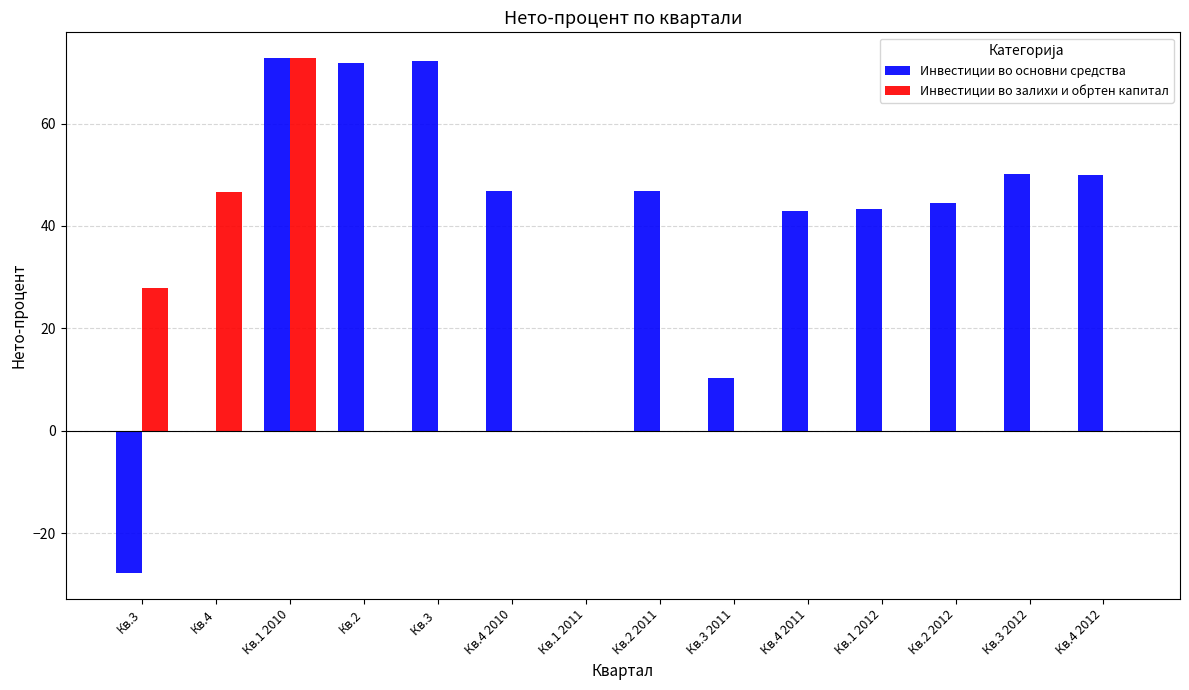

Which series has the largest total across all categories?

Инвестиции во основни средства